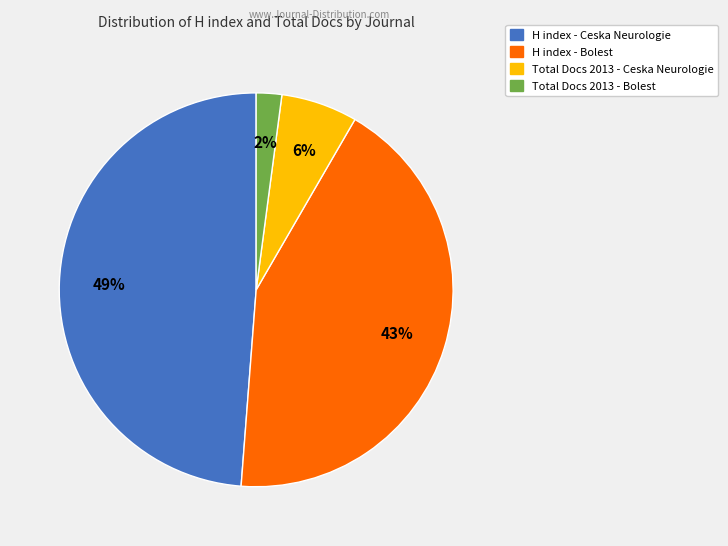

To the nearest percent, what is the average slice percentage?

25%